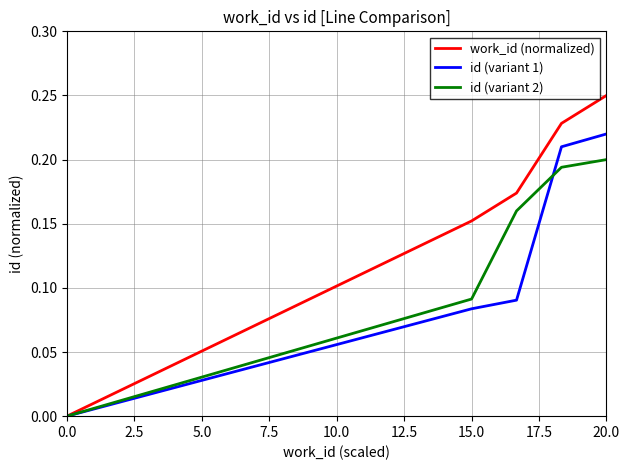

Rank the series by their average value, from lowest to highest.

id (variant 1), id (variant 2), work_id (normalized)